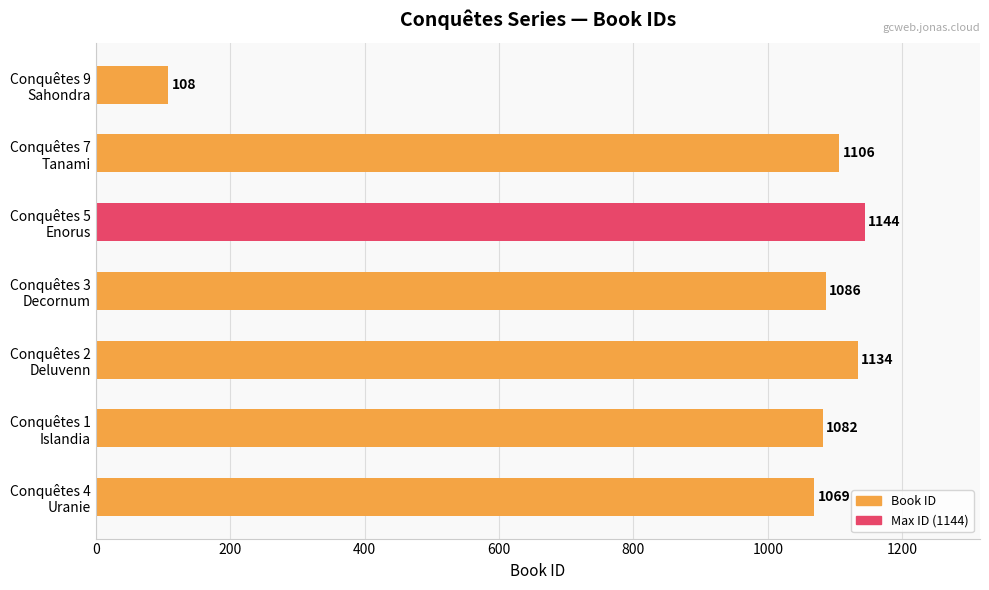

What is the smallest value displayed?

108